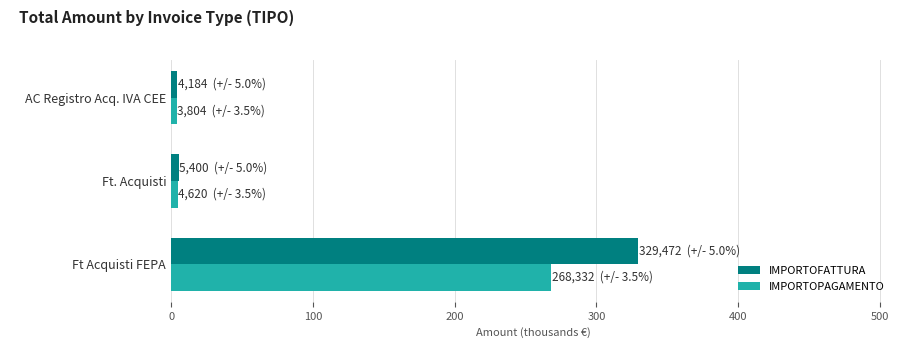

Where is IMPORTOFATTURA nearest to the value 166?

Ft. Acquisti